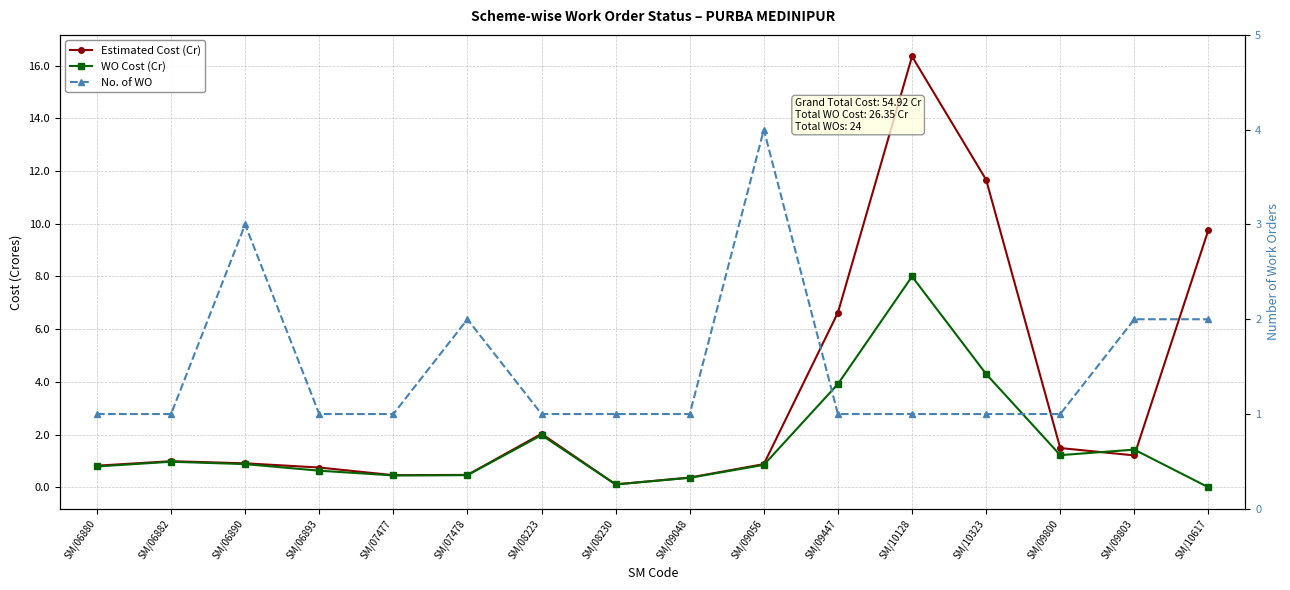

Reading right to left, extract all data points from this chart.

Estimated Cost (Cr): SM/10617=9.8	SM/09803=1.2	SM/09800=1.5	SM/10323=11.7	SM/10128=16.4	SM/09447=6.6	SM/09056=0.9	SM/09048=0.4	SM/08230=0.1	SM/08223=2.0	SM/07478=0.5	SM/07477=0.5	SM/06893=0.8	SM/06890=0.9	SM/06882=1.0	SM/06880=0.8
WO Cost (Cr): SM/10617=0.0	SM/09803=1.4	SM/09800=1.2	SM/10323=4.3	SM/10128=8.0	SM/09447=3.9	SM/09056=0.8	SM/09048=0.4	SM/08230=0.1	SM/08223=2.0	SM/07478=0.5	SM/07477=0.5	SM/06893=0.6	SM/06890=0.9	SM/06882=1.0	SM/06880=0.8
No. of WO: SM/10617=2.0	SM/09803=2.0	SM/09800=1.0	SM/10323=1.0	SM/10128=1.0	SM/09447=1.0	SM/09056=4.0	SM/09048=1.0	SM/08230=1.0	SM/08223=1.0	SM/07478=2.0	SM/07477=1.0	SM/06893=1.0	SM/06890=3.0	SM/06882=1.0	SM/06880=1.0